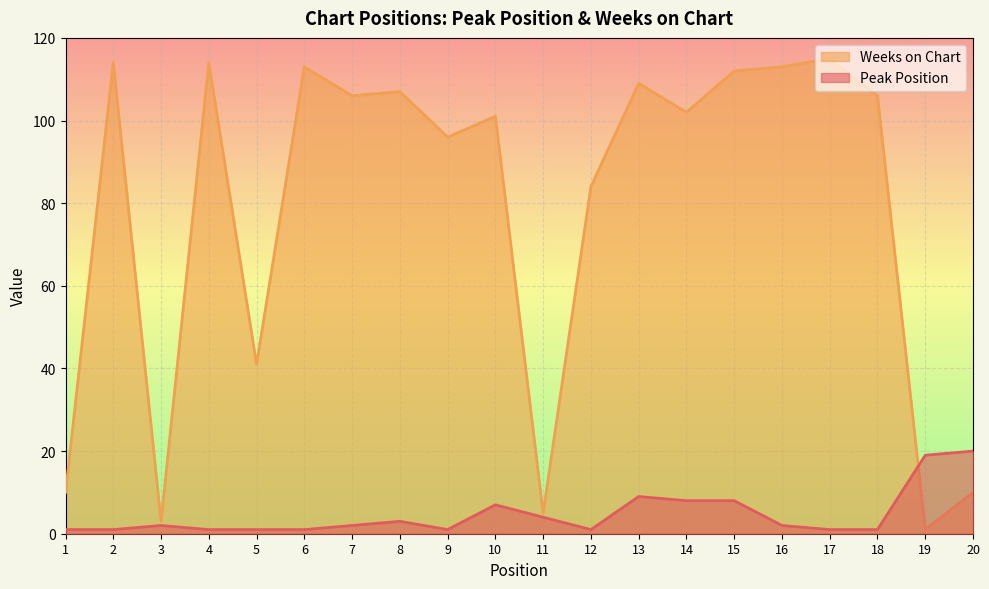

Reading right to left, transcribe all the data shown in this chart.

Peak Position: 20=20	19=19	18=1	17=1	16=2	15=8	14=8	13=9	12=1	11=4	10=7	9=1	8=3	7=2	6=1	5=1	4=1	3=2	2=1	1=1
Weeks on Chart: 20=10	19=1	18=106	17=115	16=113	15=112	14=102	13=109	12=84	11=5	10=101	9=96	8=107	7=106	6=113	5=41	4=114	3=3	2=114	1=10